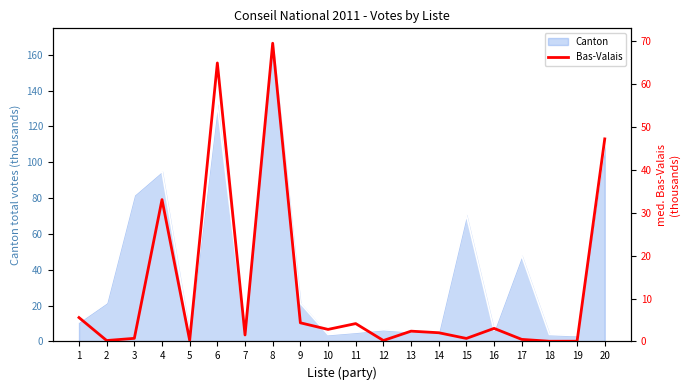

What is the value of the 7th point from the left?

1.5